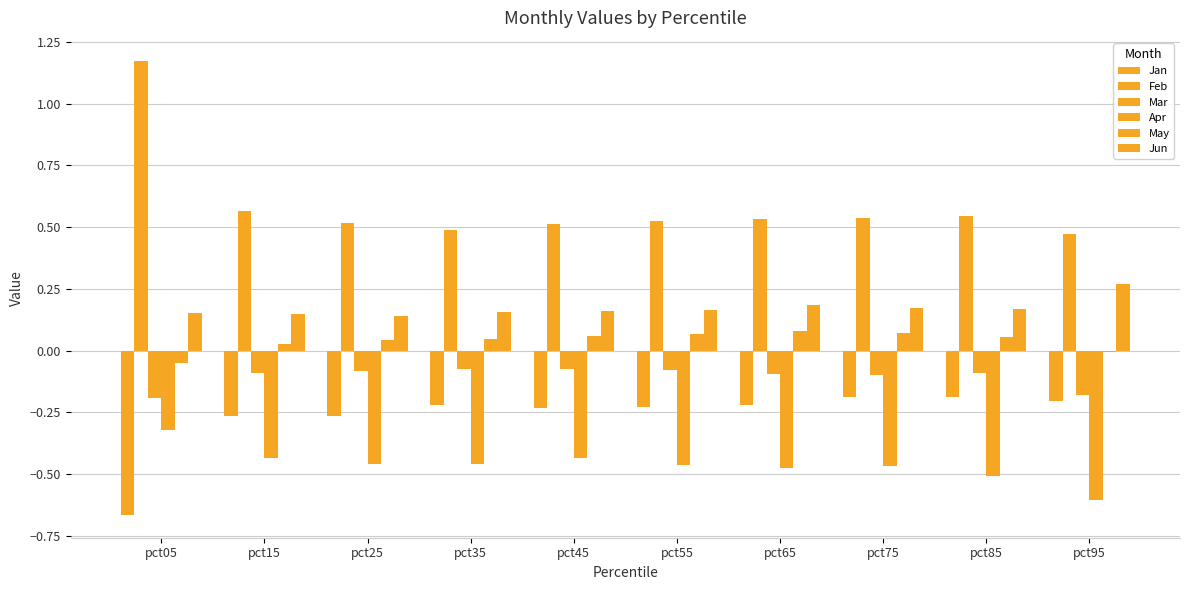

What is the difference between the maximum and second lowest values in the Apr series?

0.2